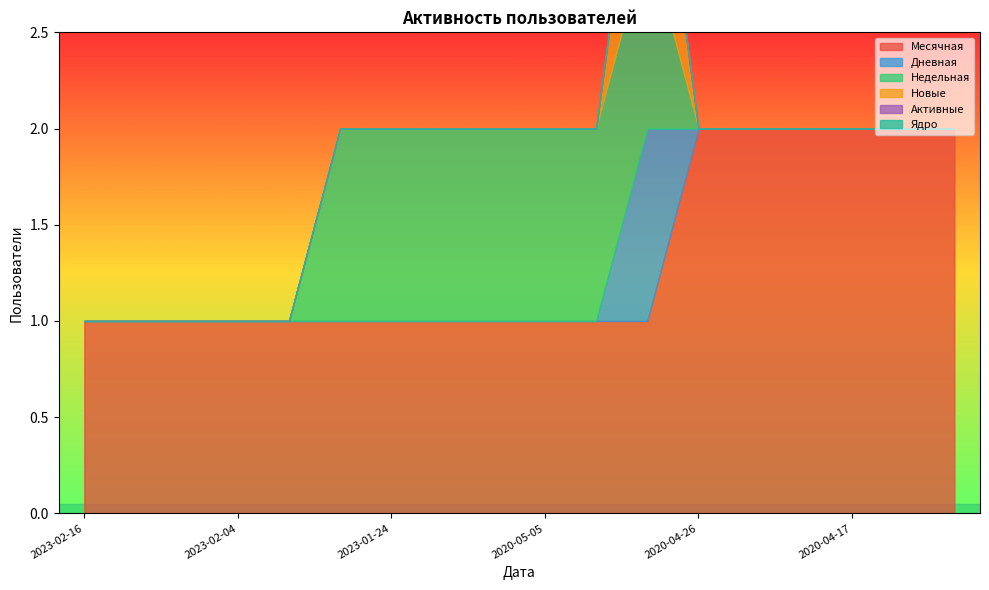

How many data points in Месячная are above 1?

6